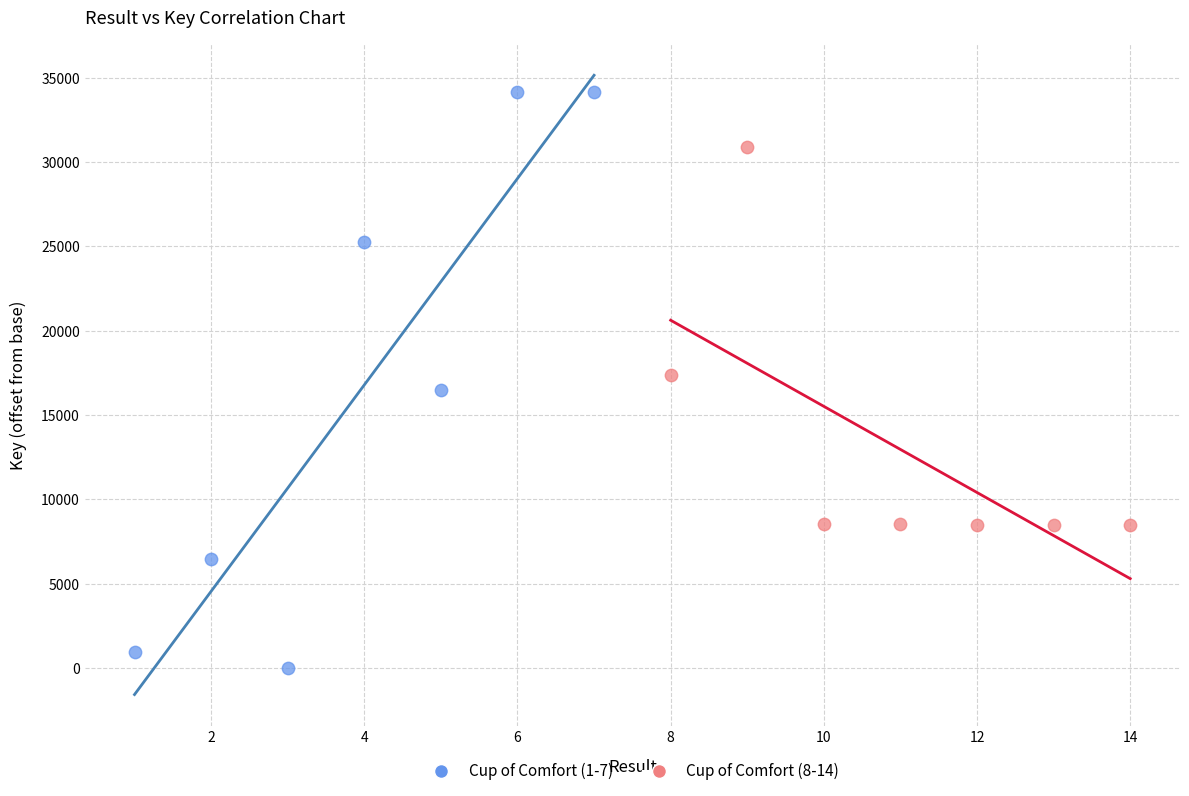

What are all the series names shown in the legend?

Cup of Comfort (1-7), Cup of Comfort (8-14)